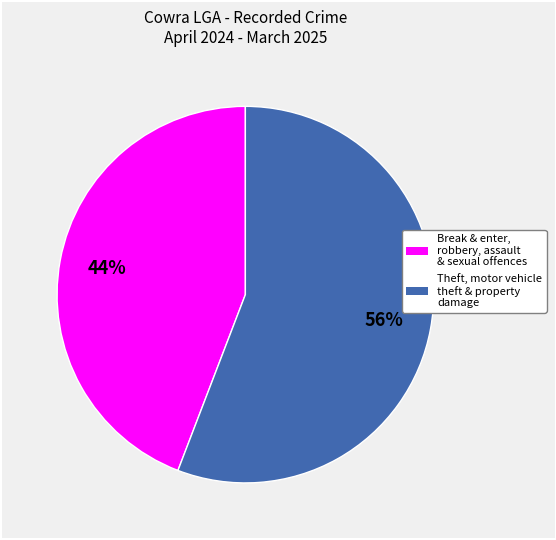

To the nearest percent, what is the average slice percentage?

50%